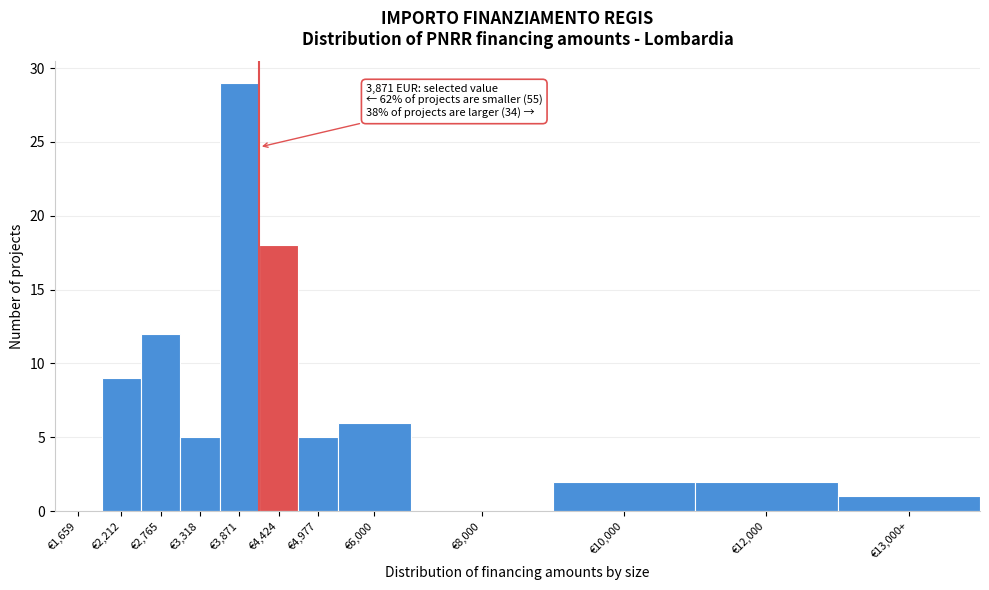

Reading left to right, extract all data points from this chart.

€1,659=0	€2,212=9	€2,765=12	€3,318=5	€3,871=29	€4,424=18	€4,977=5	€6,000=6	€8,000=0	€10,000=2	€12,000=2	€13,000+=1